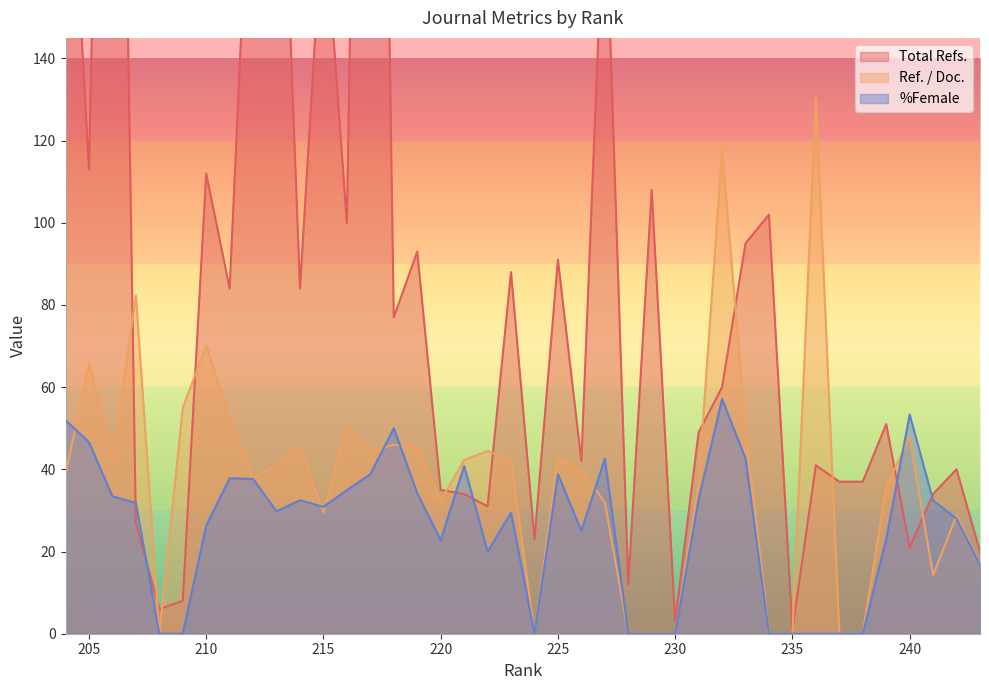

What is the greatest value displayed?

449.0